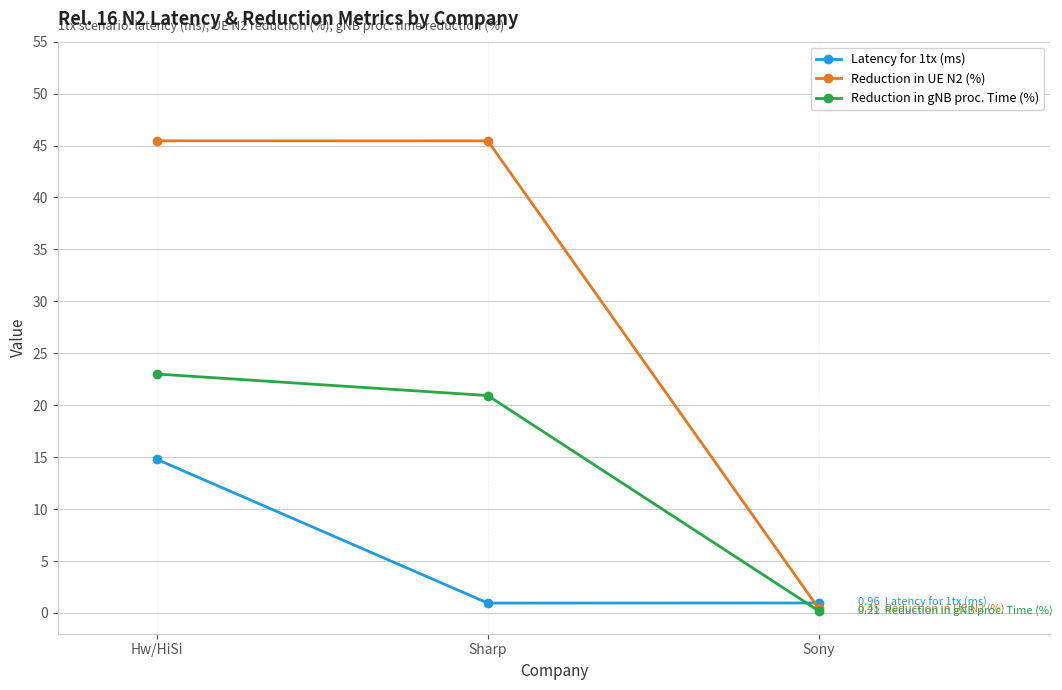

At which label is Reduction in UE N2 (%) closest to 22?

Sony